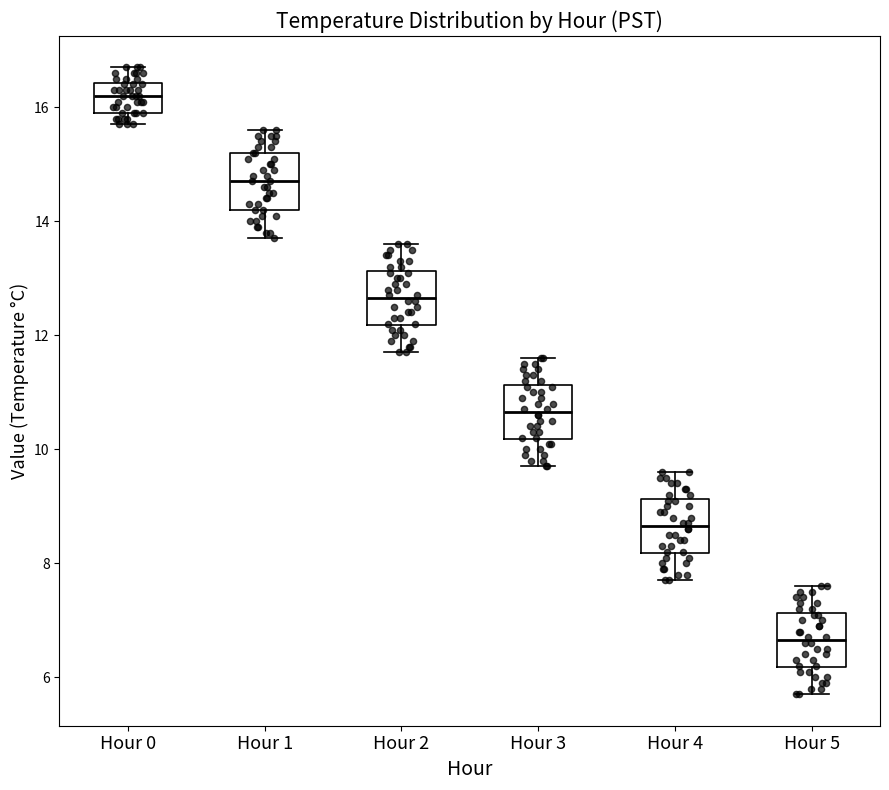

Where does the median line of the box for Hour 5 sit on the y-axis? The values are not printed on the chart, so give them approximately, as read against the axis.

6.6